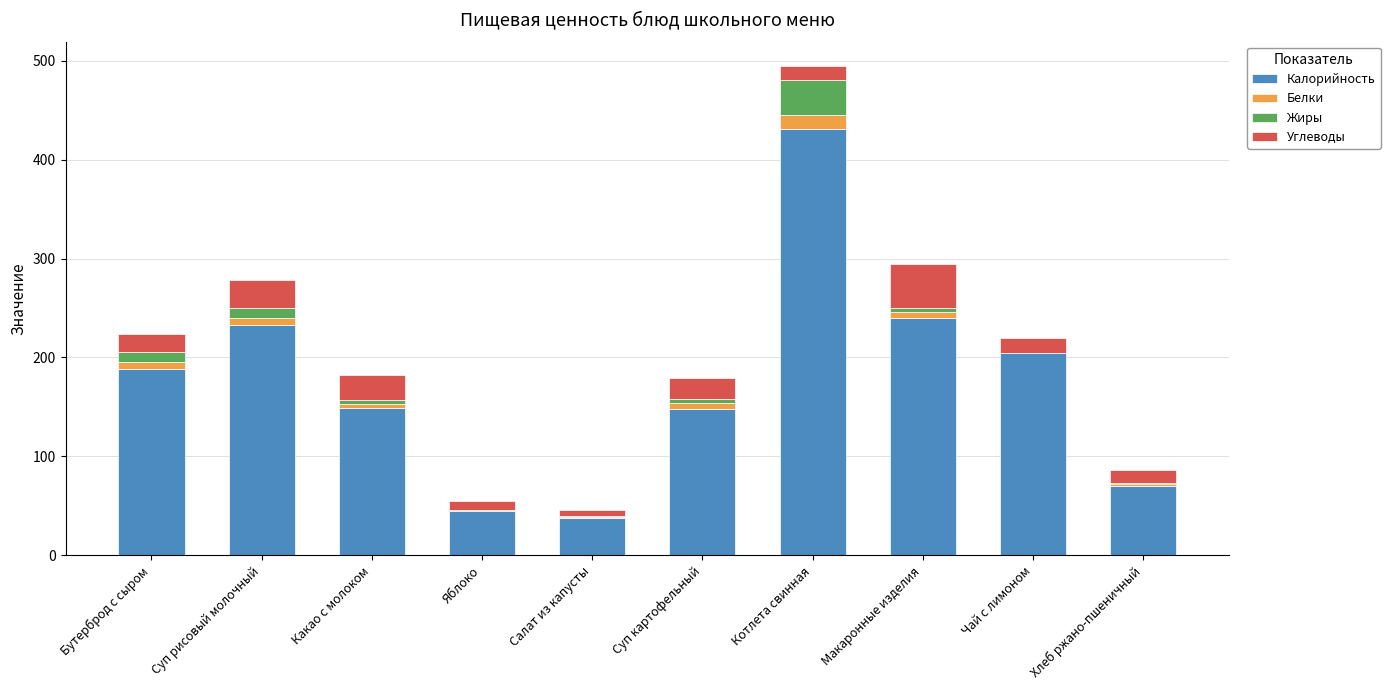

At which label does Калорийность reach its peak?

Котлета свинная